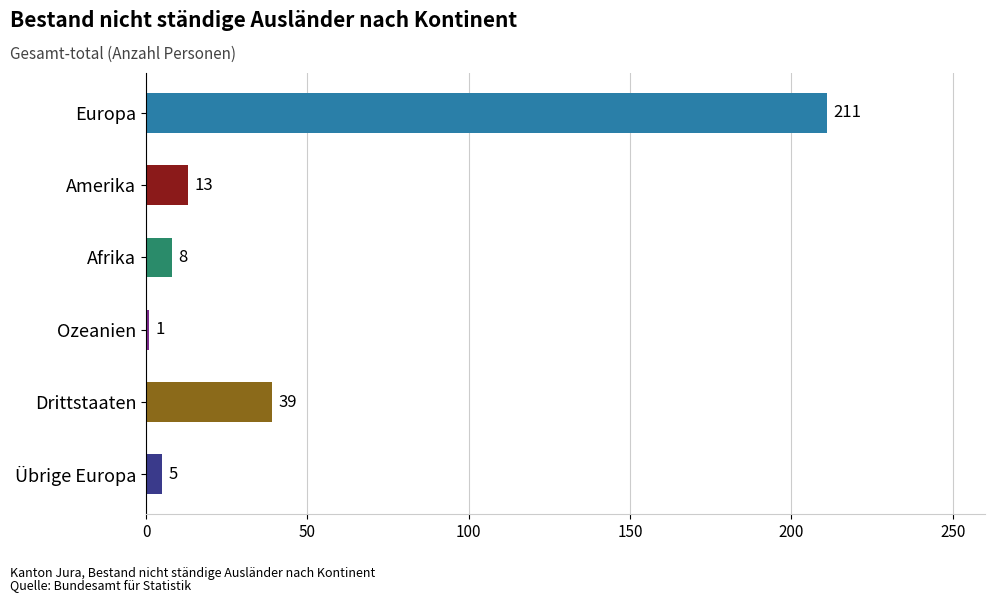

Count the number of categories in the chart.

6